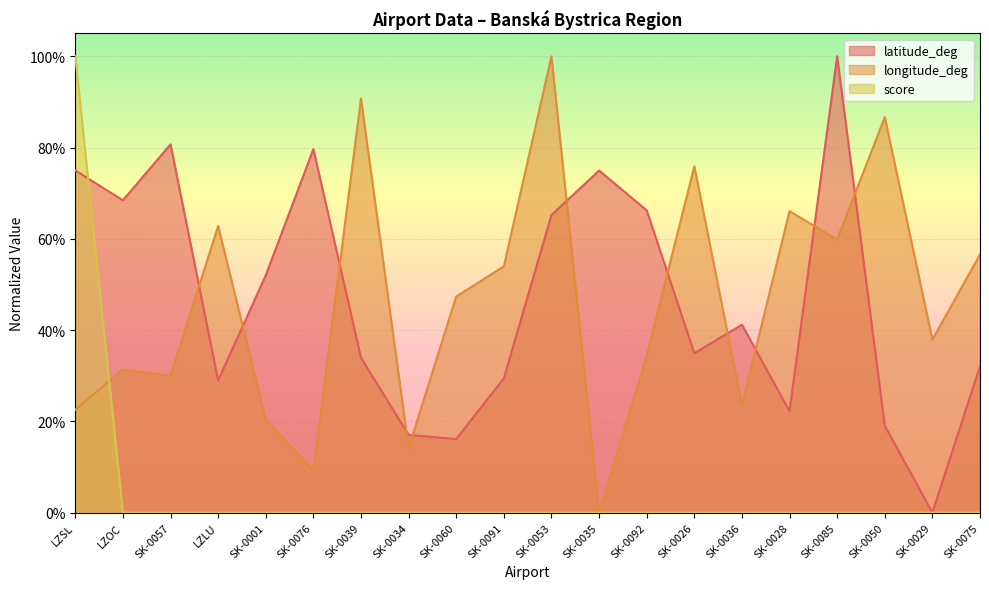

Where is the first local maximum for longitude_deg?

LZOC